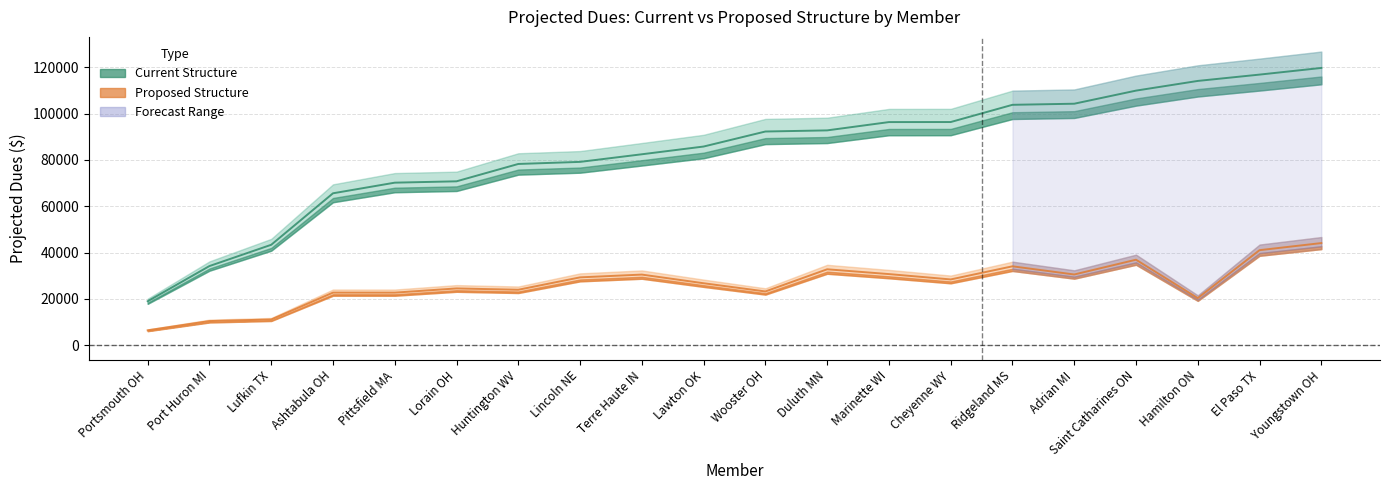

Reading right to left, transcribe all the data shown in this chart.

2024_current: 112661.8	109955.6	107384.3	103445.9	98124.3	97676.4	90679.3	90659.8	87288.8	86828.6	80724.4	77579.4	74487.7	73642.6	66591.1	66041.8	61721.9	40797.5	32155.8	17850.8
2024_proposed: 41492.2	38611.0	19133.0	34729.4	28726.0	32053.0	26716.7	28889.8	30843.2	21833.4	25167.2	28687.4	27558.6	22523.9	23059.6	21353.0	21364.1	10443.6	9804.0	6047.6
2025_current: 116041.6	113254.2	110605.9	106549.3	101068.0	100606.7	93399.6	93379.6	89907.4	89433.5	83146.2	79906.8	76722.3	75851.9	68588.9	68022.0	63573.6	42021.4	33120.4	18386.4
2025_proposed: 42737.0	39769.3	19707.0	35771.3	29587.8	33014.6	27518.2	29756.5	31768.5	22488.4	25922.2	29548.0	28385.4	23199.6	23751.4	21993.6	22005.1	10757.0	10098.1	6229.0
2028_current: 126801.9	123755.9	120862.0	116429.3	110439.7	109935.7	102060.3	102038.4	98244.3	97726.4	90856.1	87316.4	83836.6	82885.4	74948.9	74330.6	69468.6	45917.9	36191.6	20091.3
2028_proposed: 46699.8	43457.0	21534.3	39088.3	32331.3	36076.0	30069.9	32515.8	34714.3	24573.6	28325.9	32287.9	31017.5	25350.8	25953.8	24033.0	24045.5	11754.4	11034.5	6806.6